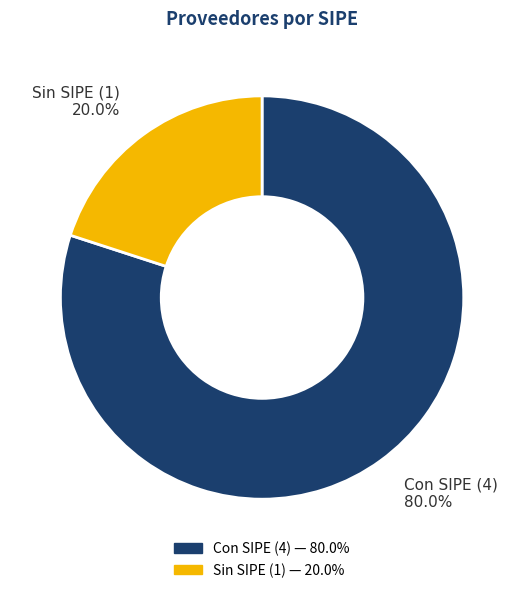

Is there a majority slice in this chart?

Yes